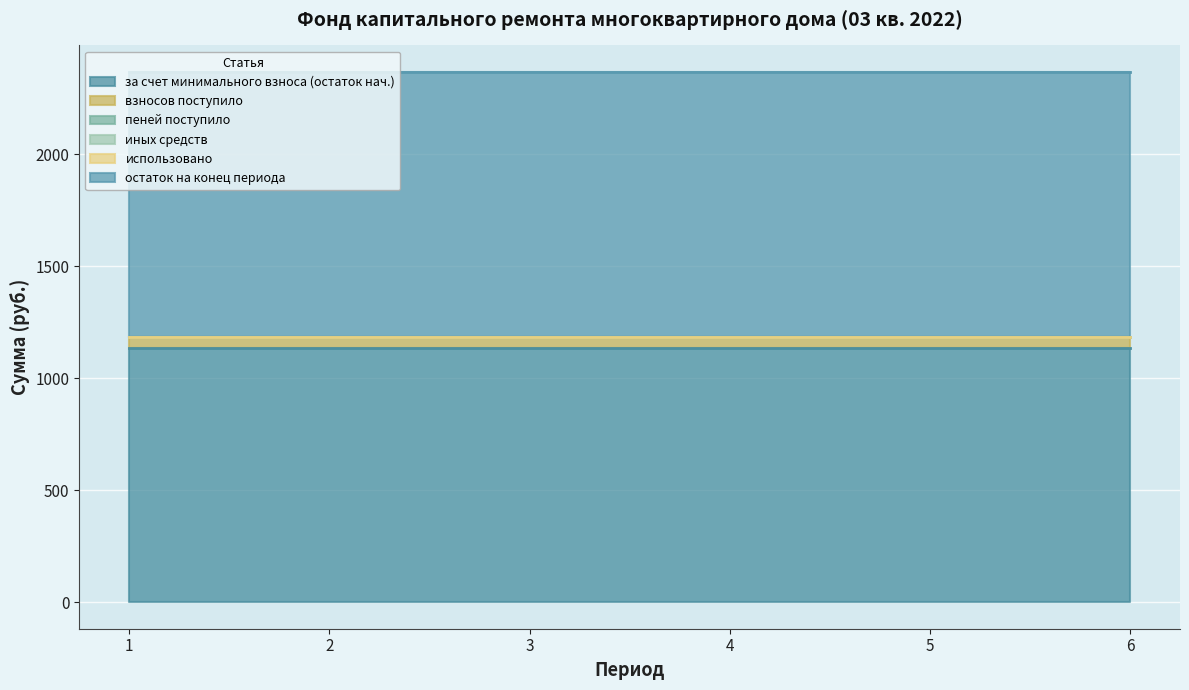

Reading left to right, transcribe all the data shown in this chart.

за счет минимального взноса (остаток нач.): 1134.4	1134.4	1134.4	1134.4	1134.4	1134.4
взносов поступило: 47.2	47.2	47.2	47.2	47.2	47.2
пеней поступило: 1.7	1.7	1.7	1.7	1.7	1.7
иных средств: 0.0	0.0	0.0	0.0	0.0	0.0
использовано: 0.0	0.0	0.0	0.0	0.0	0.0
остаток на конец периода: 1183.3	1183.3	1183.3	1183.3	1183.3	1183.3